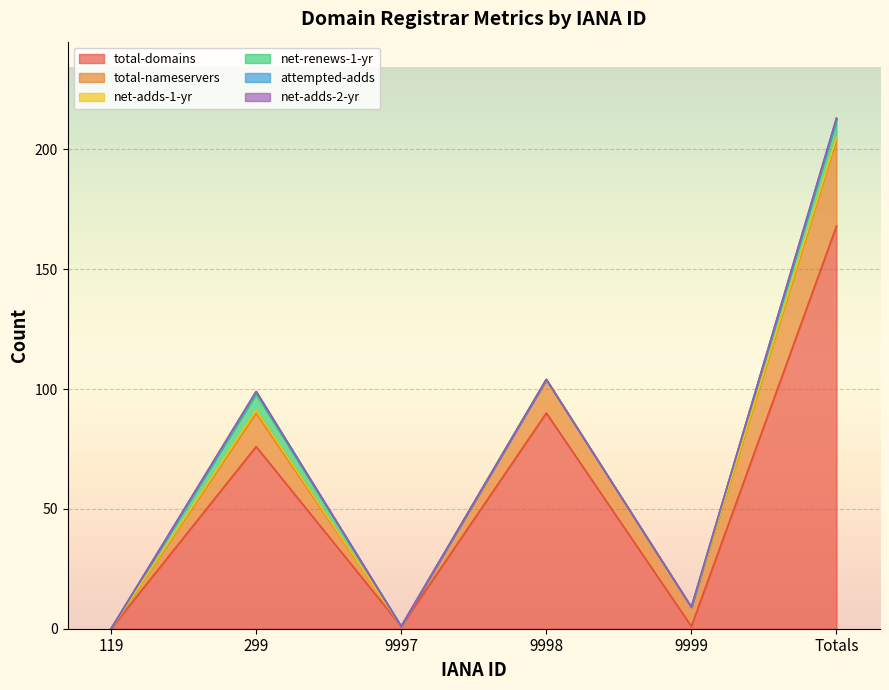

Which has a higher value, 299 or 119?

299